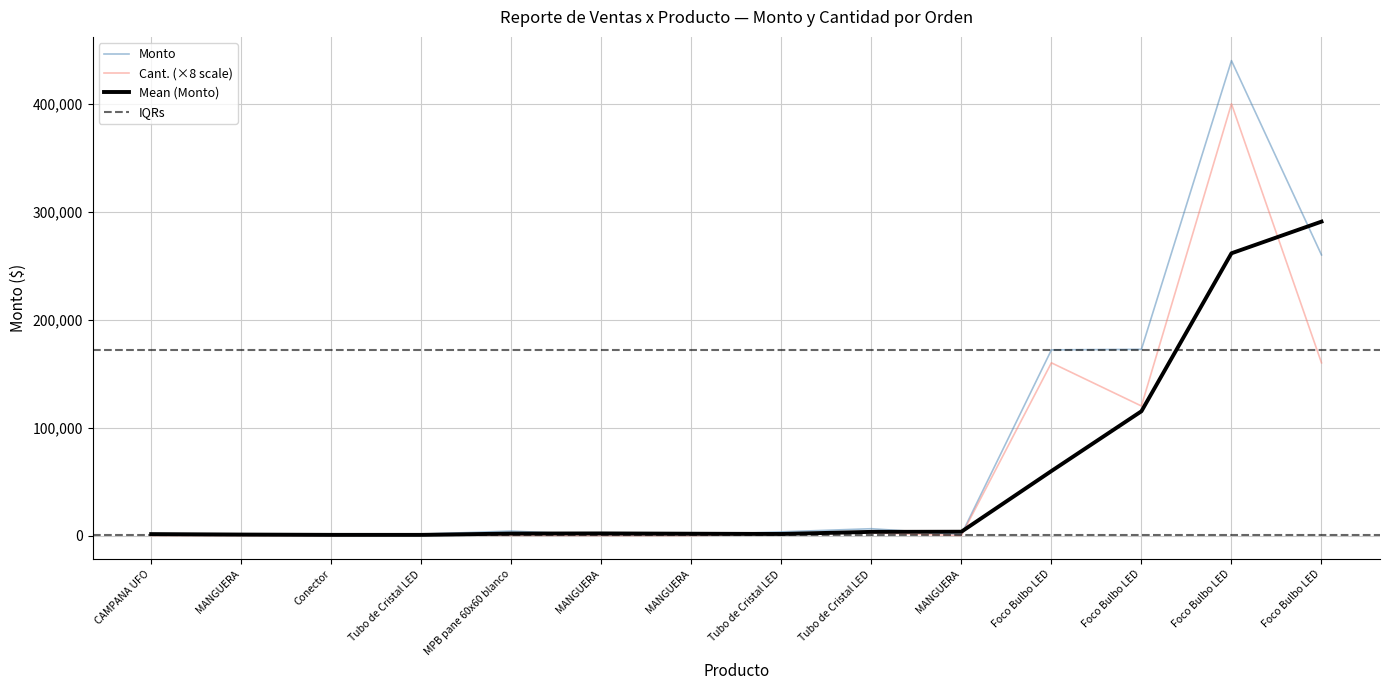

True or false: Monto and Cant. cross at least once.

False